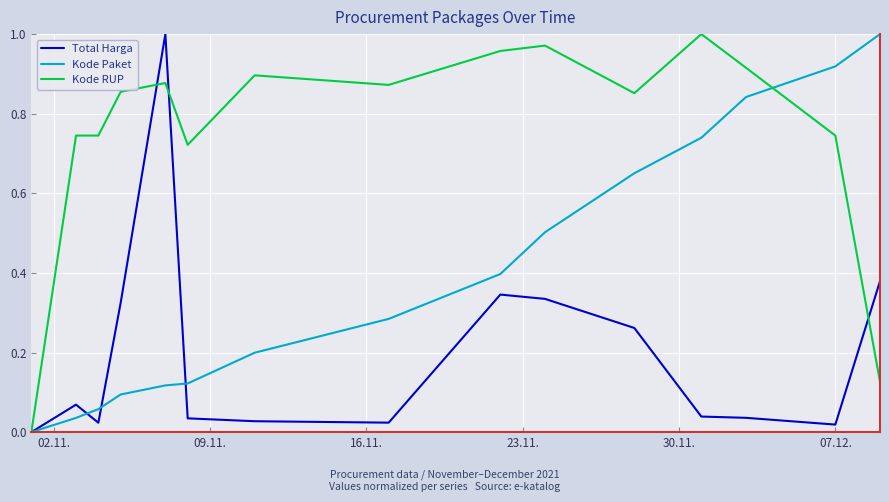

Which series has the largest total across all categories?

Kode RUP